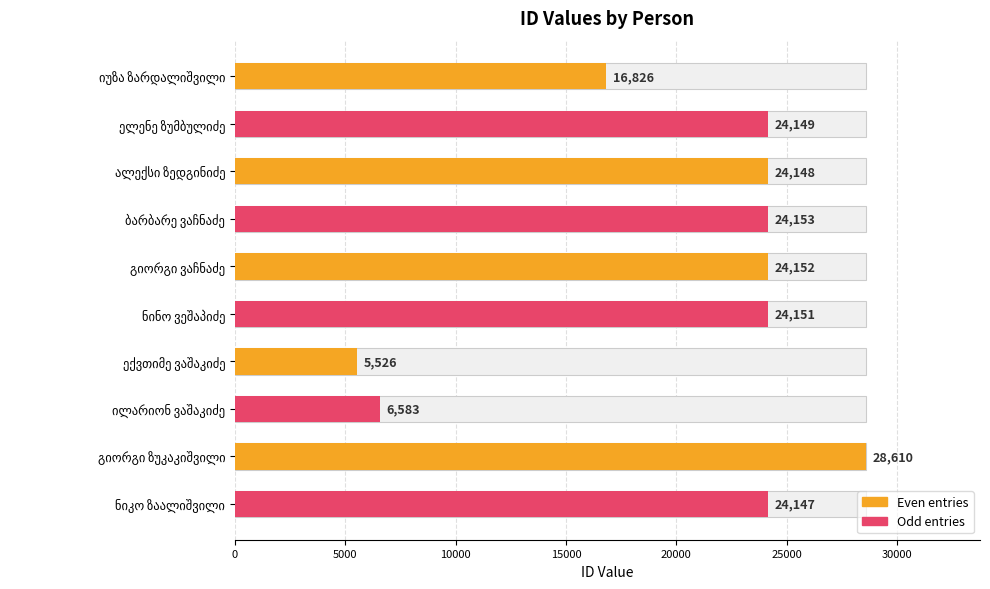

At which category does the chart reach its peak across all series?

გიორგი ზუკაკიშვილი